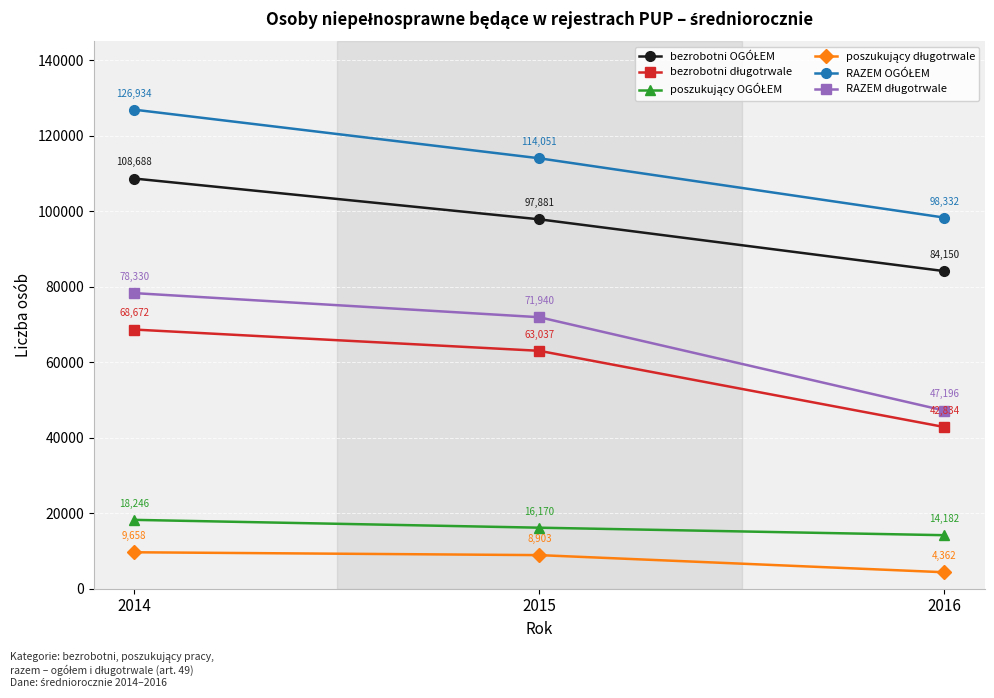

At which category is the sum across all series the highest?

2014